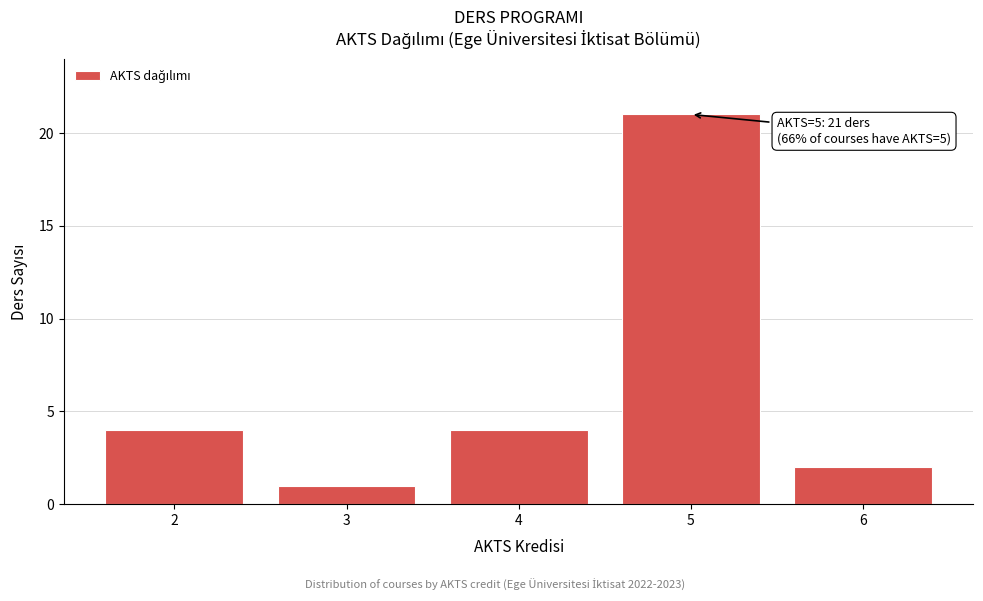

Reading right to left, transcribe all the data shown in this chart.

6=2	5=21	4=4	3=1	2=4